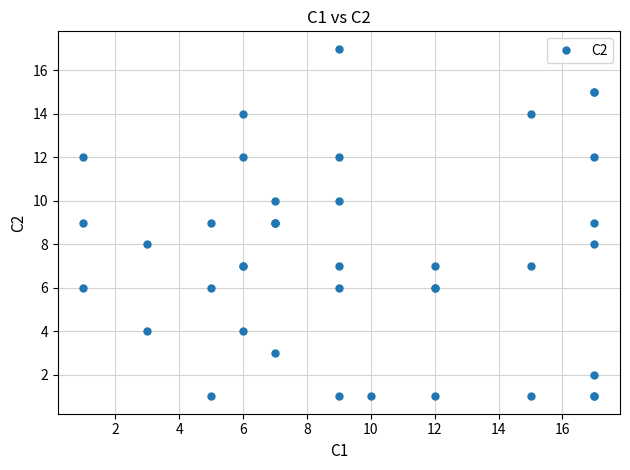

How many points are higher than both their immediate neighbors (excluding endpoints)?

7